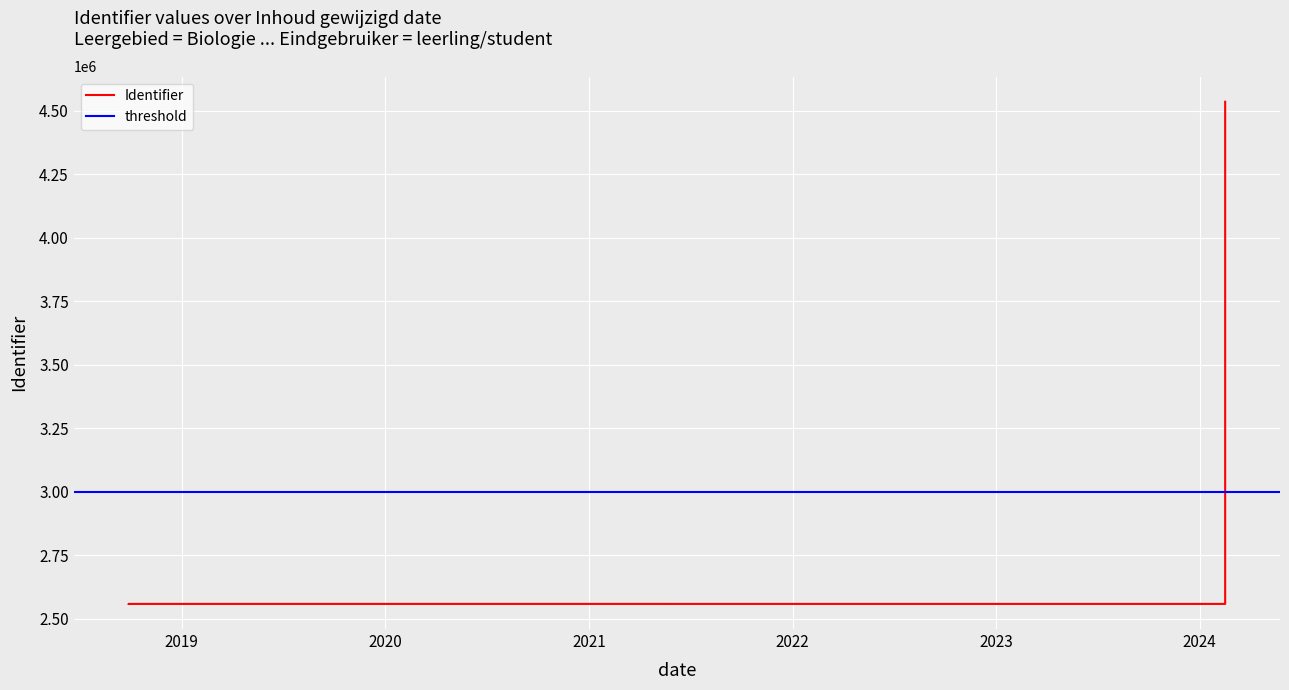

How many categories are shown in the chart?

9